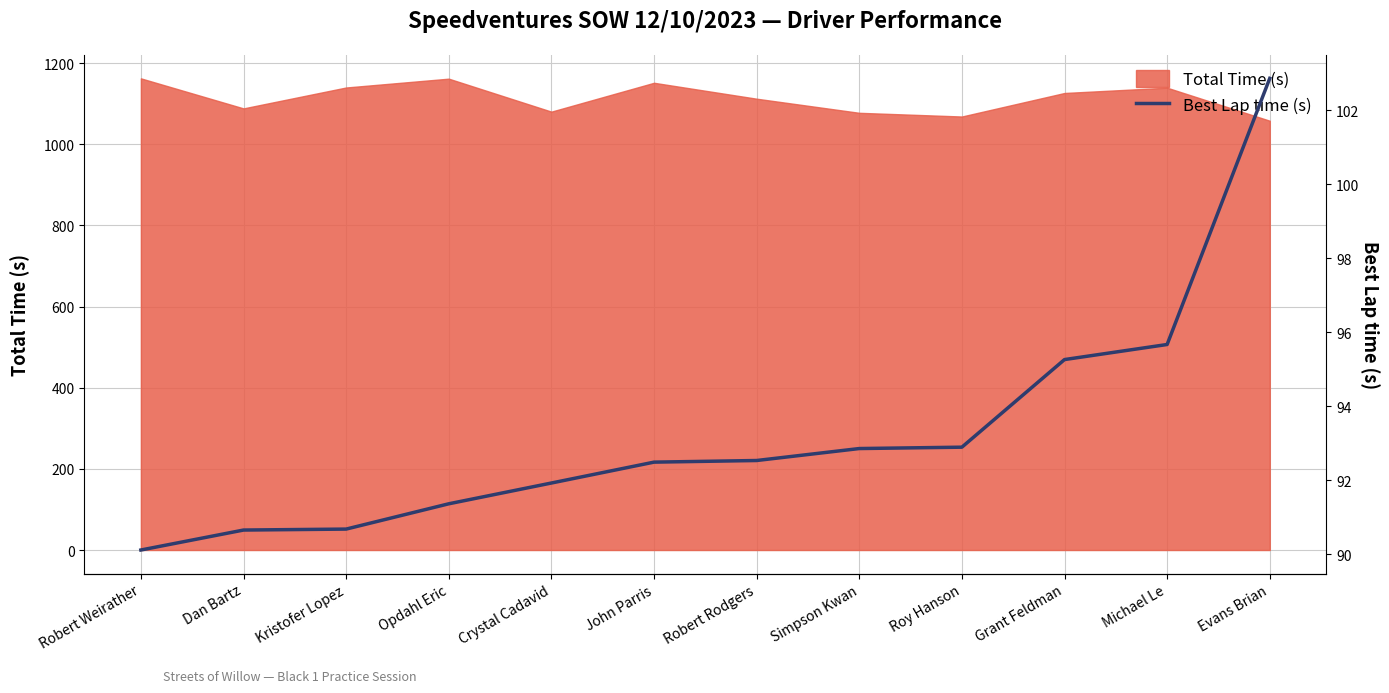

True or false: the data shows 133.5 at Crystal Cadavid.

False